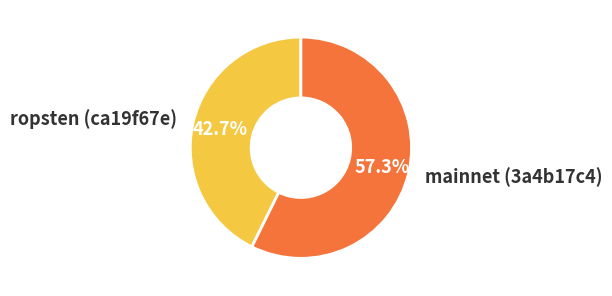

Which slice is the largest?

mainnet (3a4b17c4)